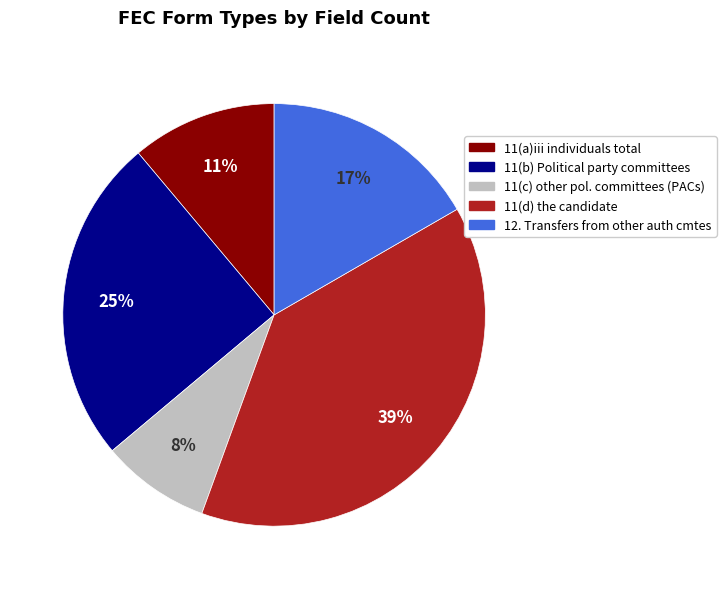

Is there any slice that represents more than half of the pie?

No